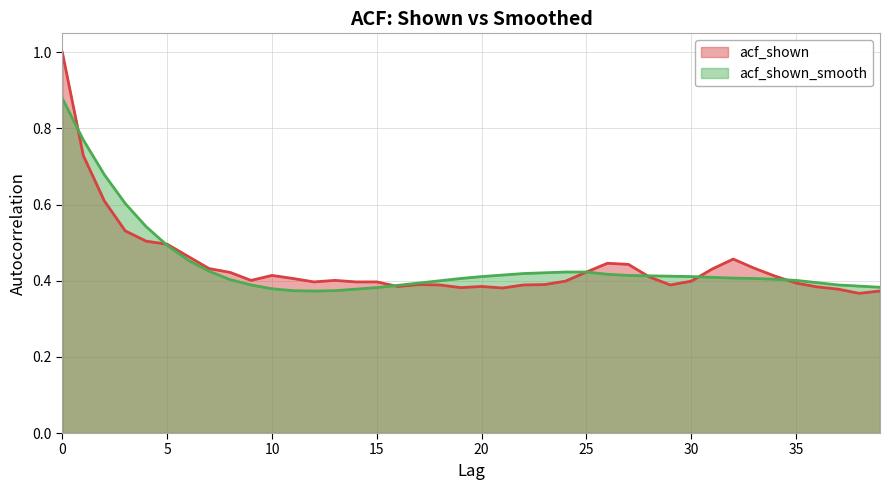

List the series in order of their peak value, lowest first.

acf_shown_smooth, acf_shown